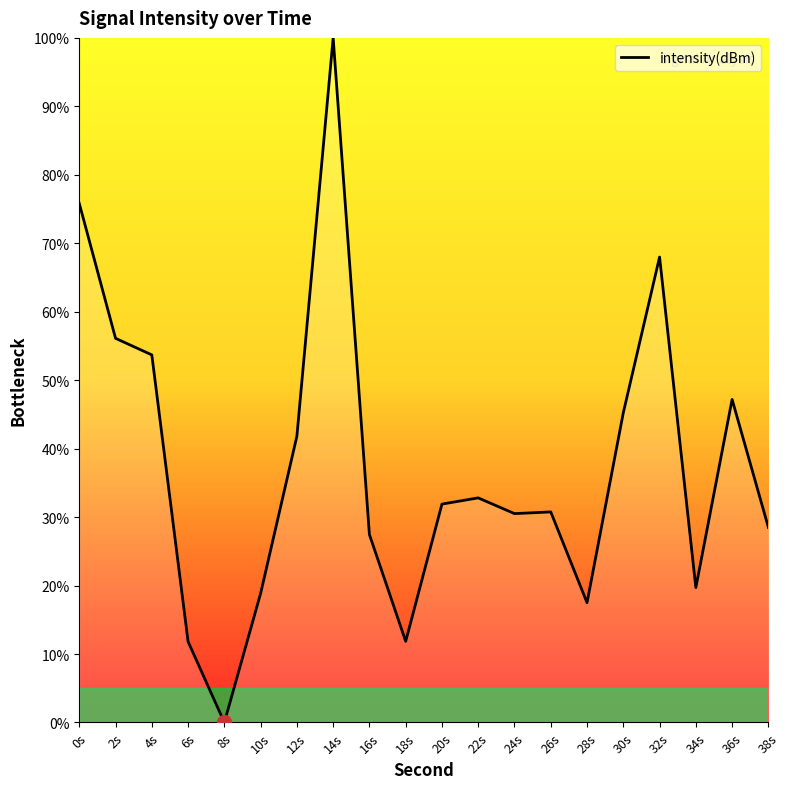

How many lines are shown in the chart?

1